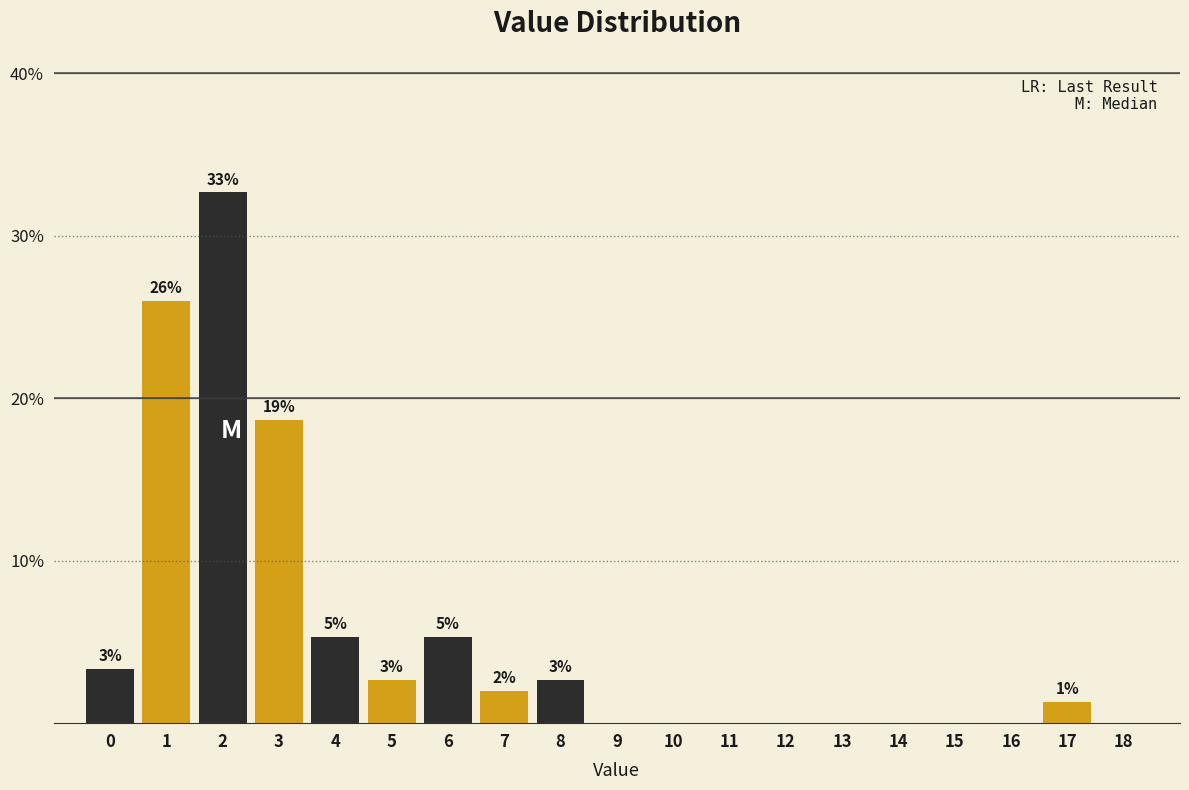

Are the bars horizontal?

No